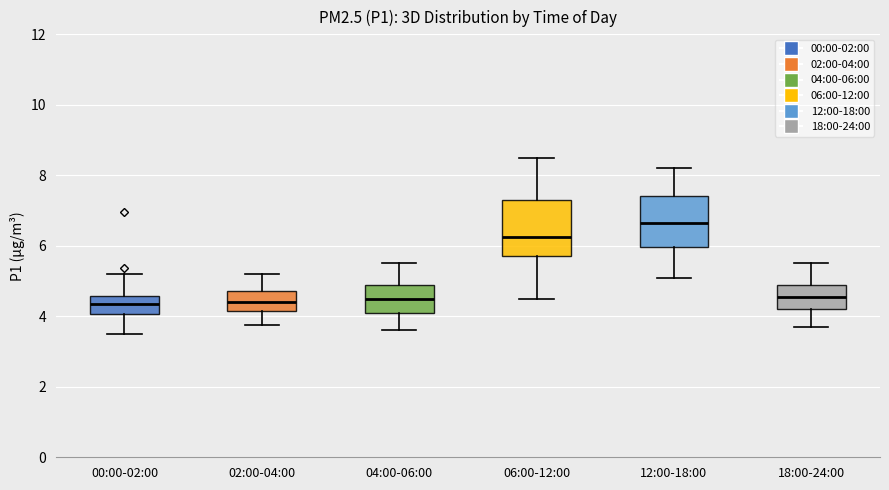

Which box has the highest median line?

12:00-18:00